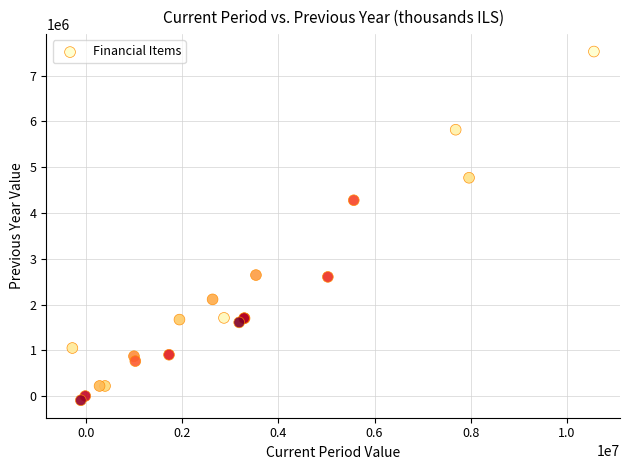

What Y value in the scatter plot is closest to 3718000?

4279000